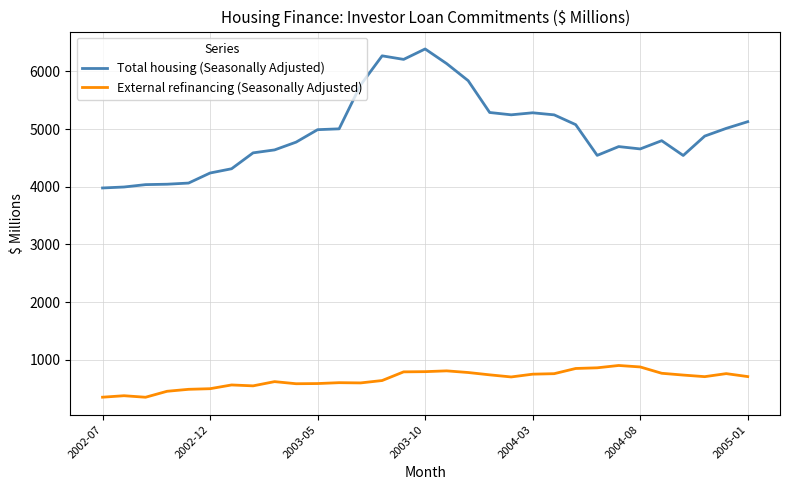

Which series has the largest range (max minus min)?

Total housing (Seasonally Adjusted)